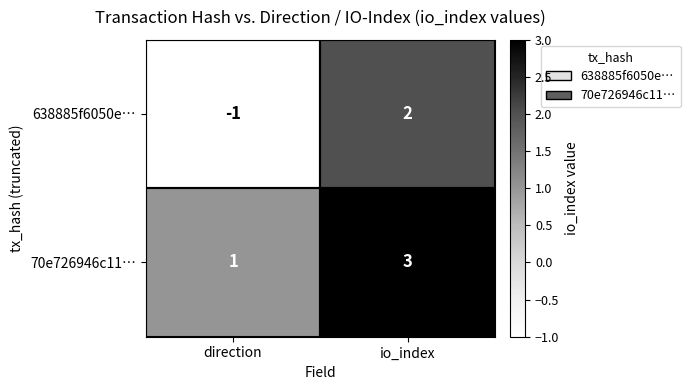

List the labels in order of 638885f6050e… value, largest first.

io_index, direction